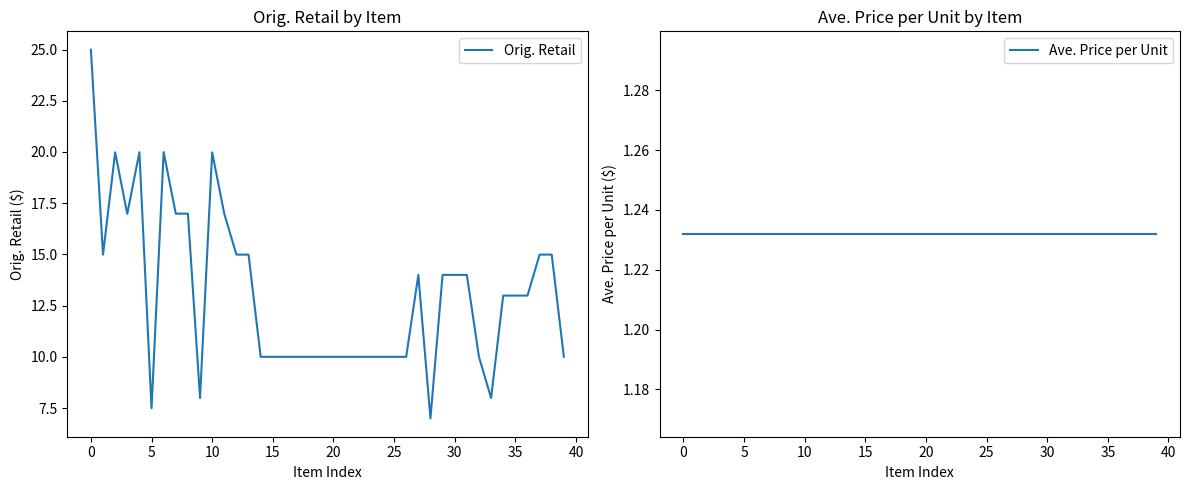

What is the average value of the Ave. Price per Unit series?

1.2